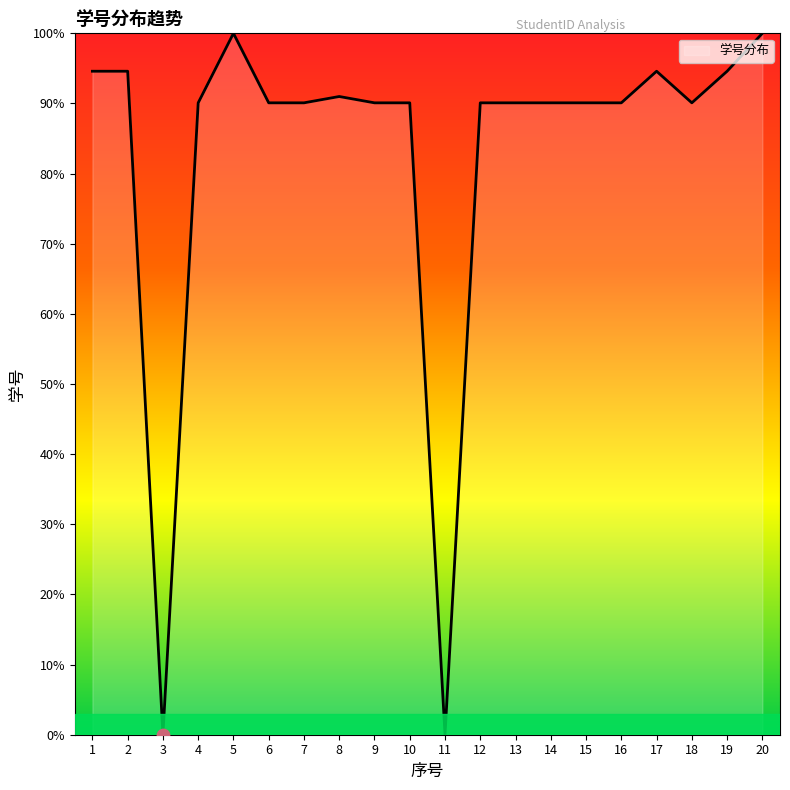

What is the ratio of the value at 7 to the value at 17?

1.0